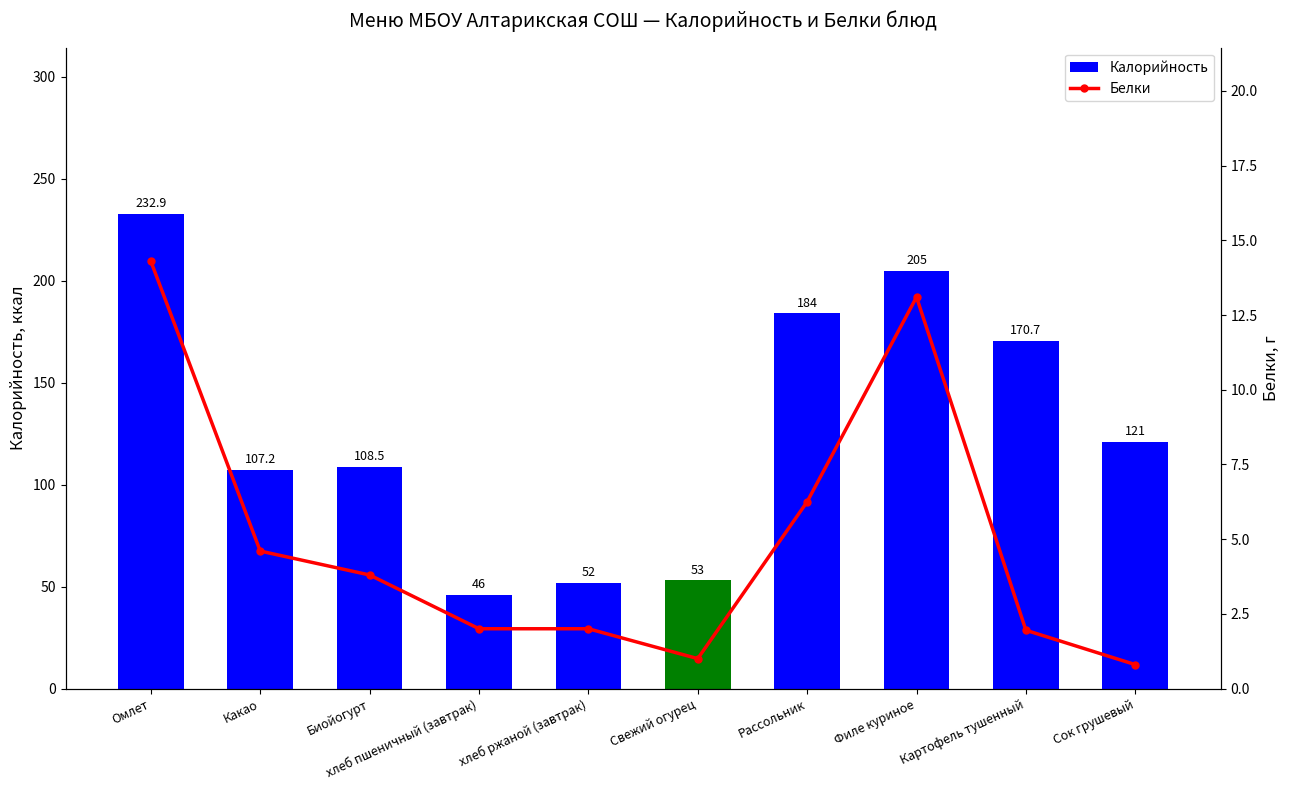

Which series has the widest spread of values?

Калорийность